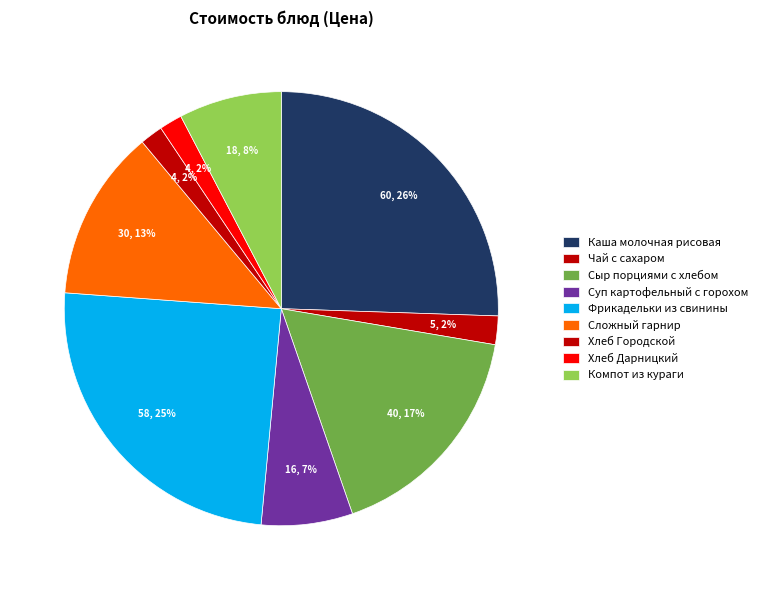

To the nearest percent, what is the difference between the Хлеб Дарницкий and Сложный гарнир slice percentages?

11%